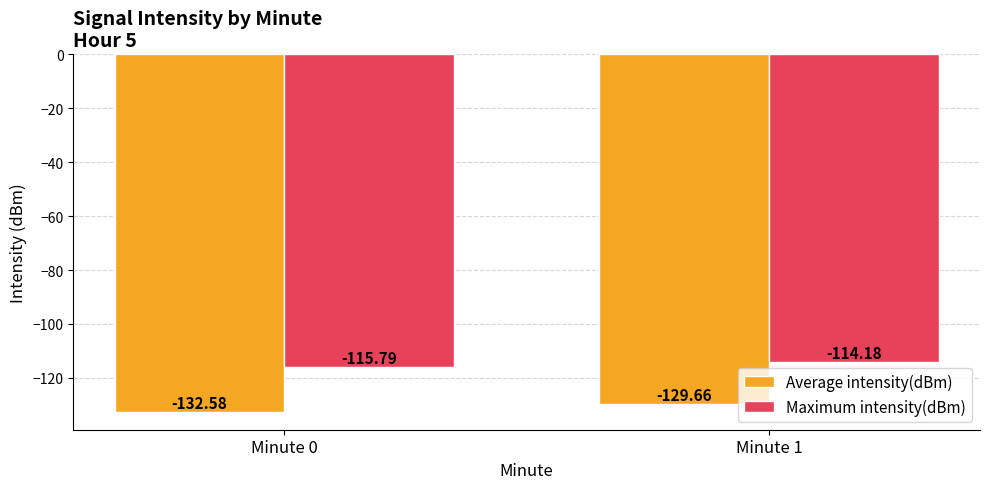

At which category is the sum across all series the highest?

Minute 1